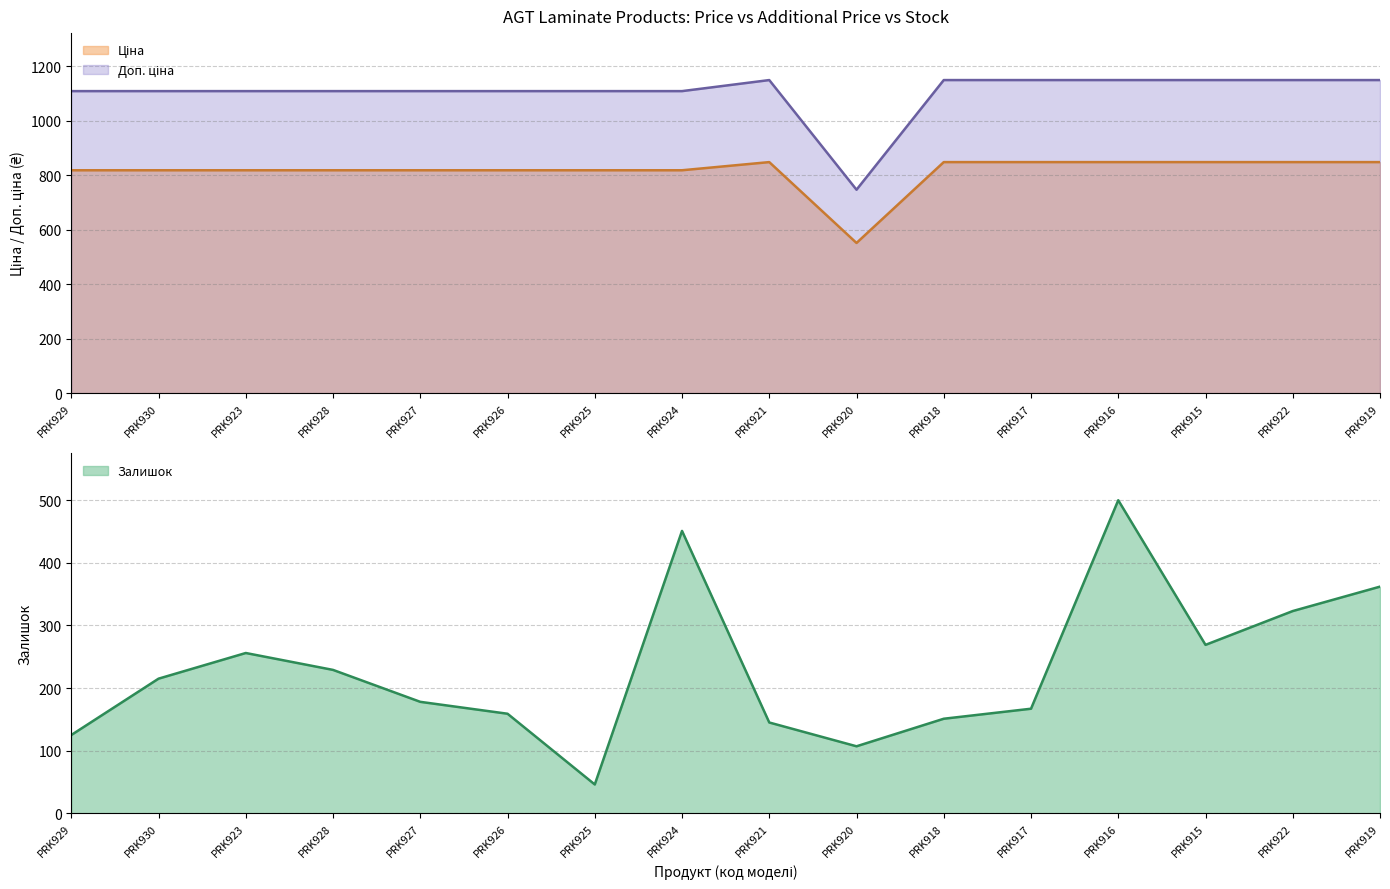

Which series has the widest spread of values?

Залишок